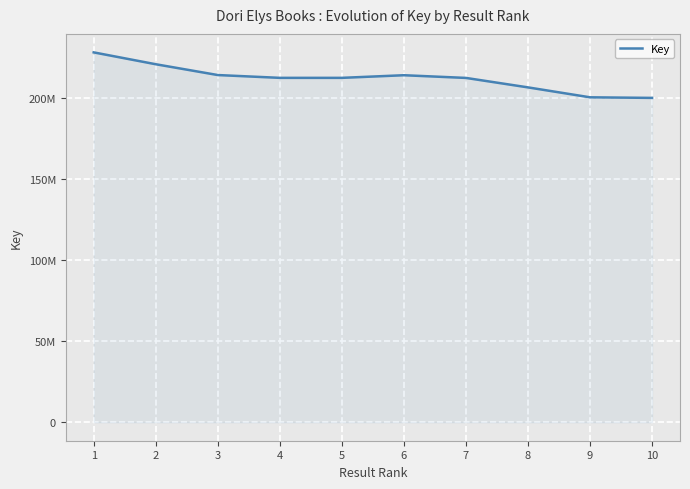

Is this an area chart (filled region under the line)?

Yes